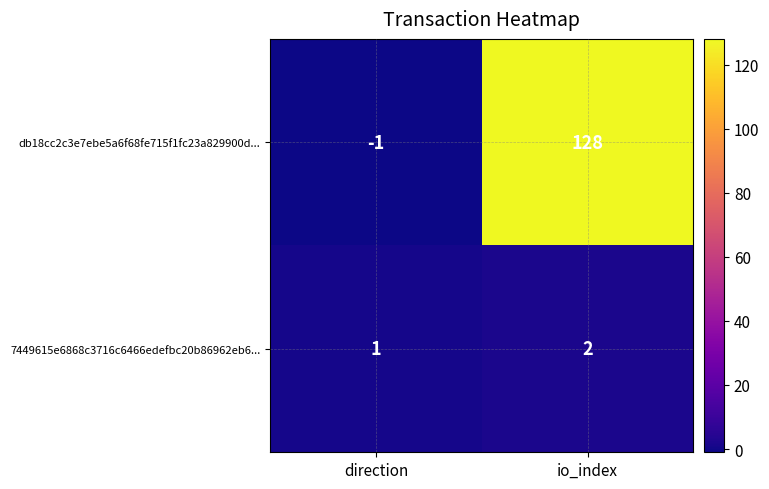

Is it true that 7449615e6868c3716c6466edefbc20b86962eb6... equals 3 at io_index?

False